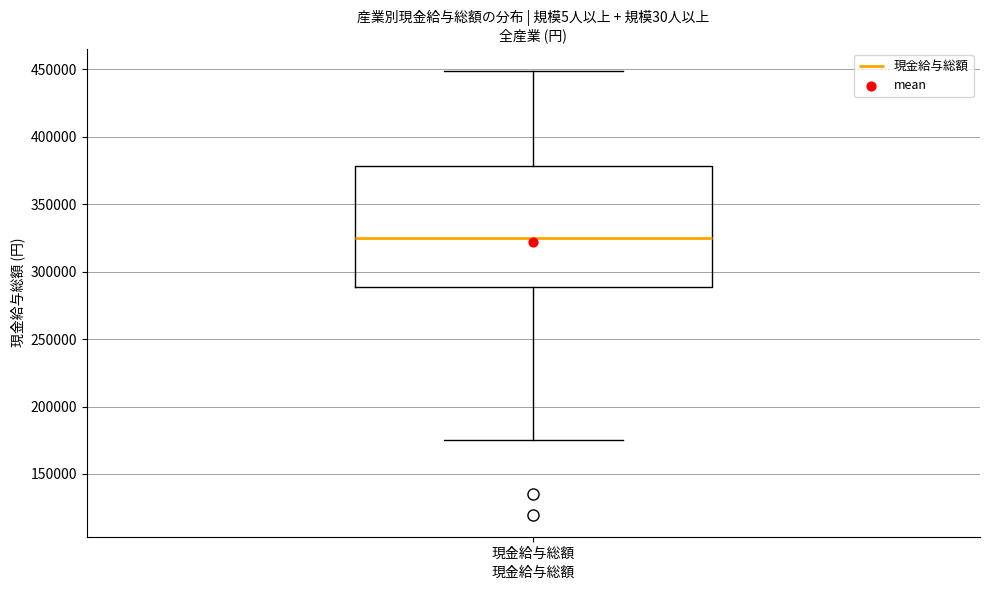

Read this box plot against the y-axis: the position of the median line, the range covered by the box, and the ends of both whiskers. The values are not printed on the chart, so give them approximately, as read against the axis.

median 325000, box 290000 to 380000, whiskers 175000 to 450000